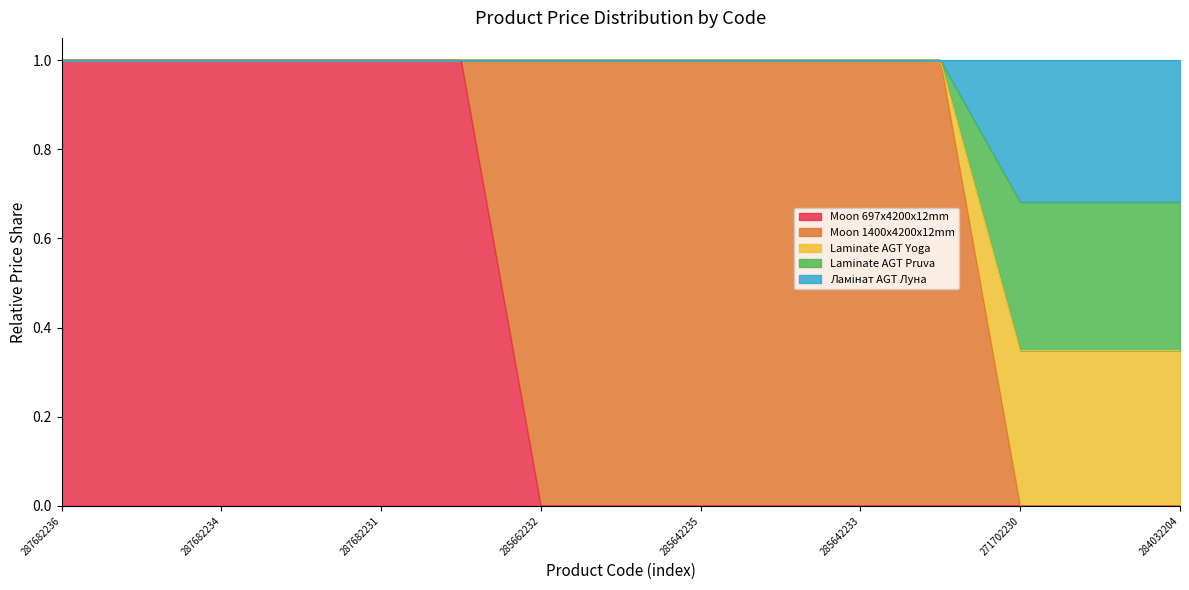

What is the total value across all series at 271702230?

1.0